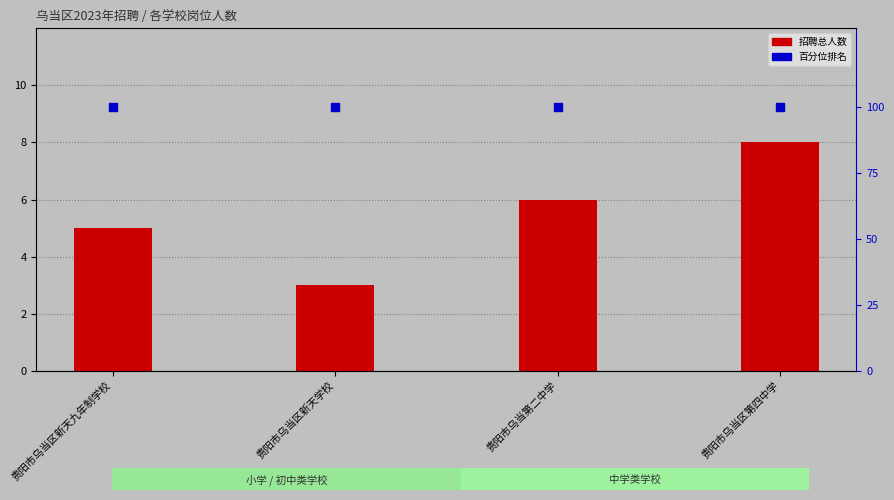

Which series reaches the maximum Y coordinate?

百分位排名